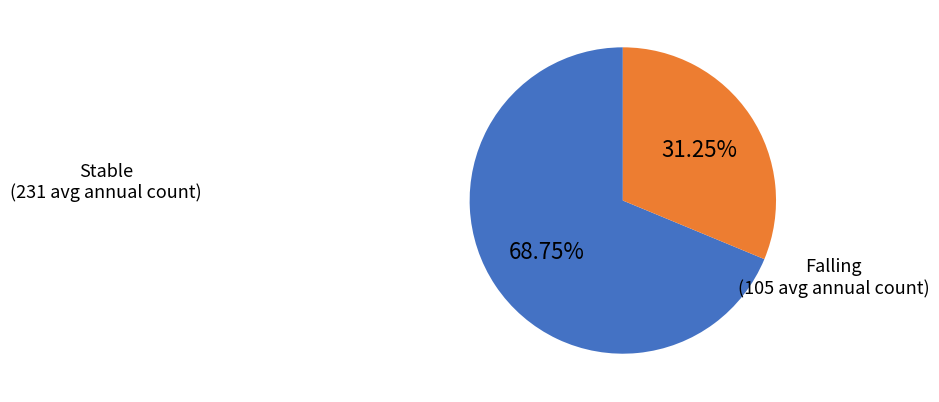

To the nearest percent, what is the average slice percentage?

50%